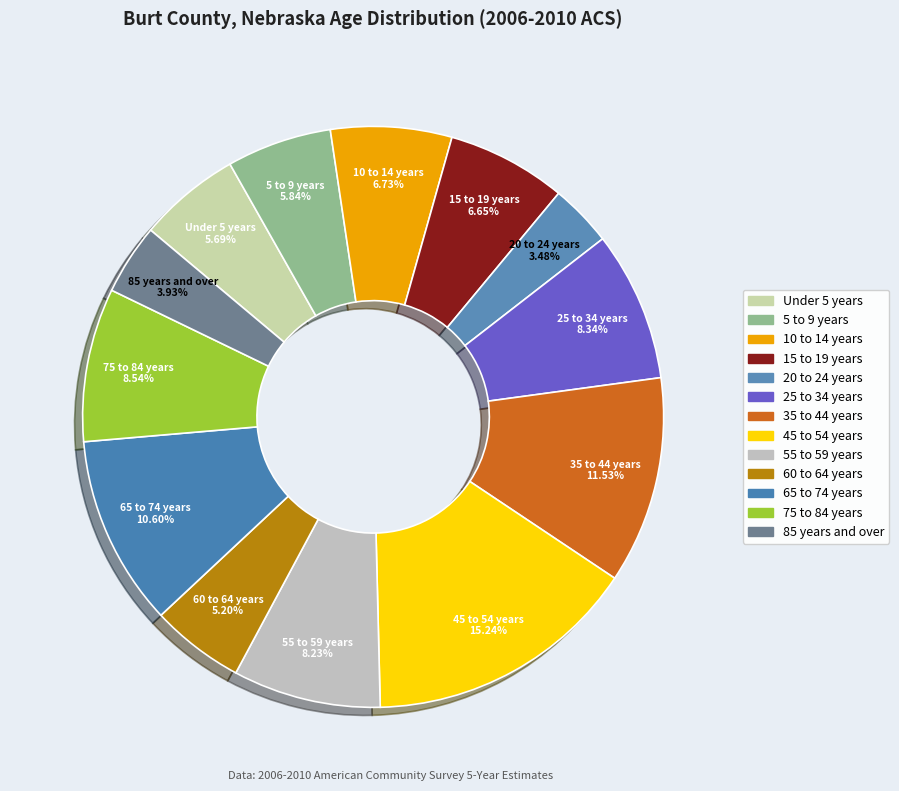

Is there any slice that represents more than half of the pie?

No